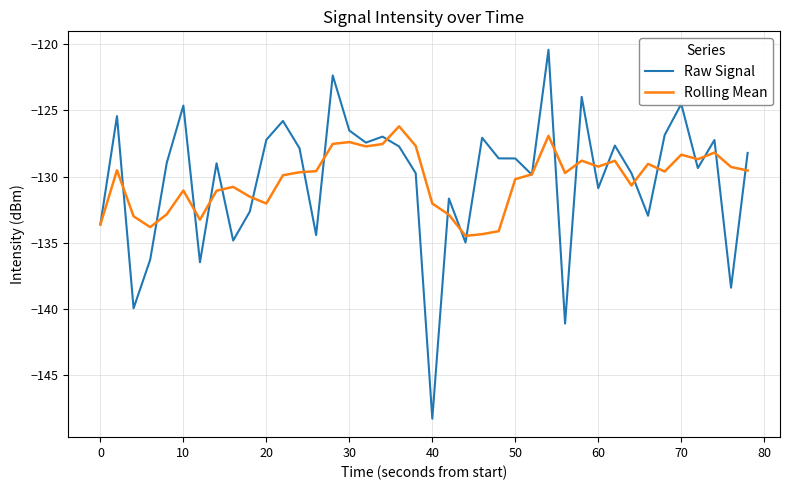

How many values in the Raw Signal series are below -128?

23